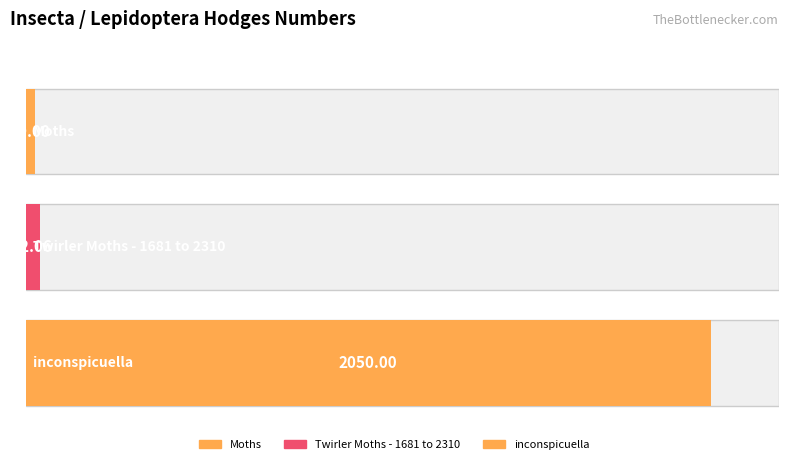

What is the value of the 2nd bar from the left?

42.1